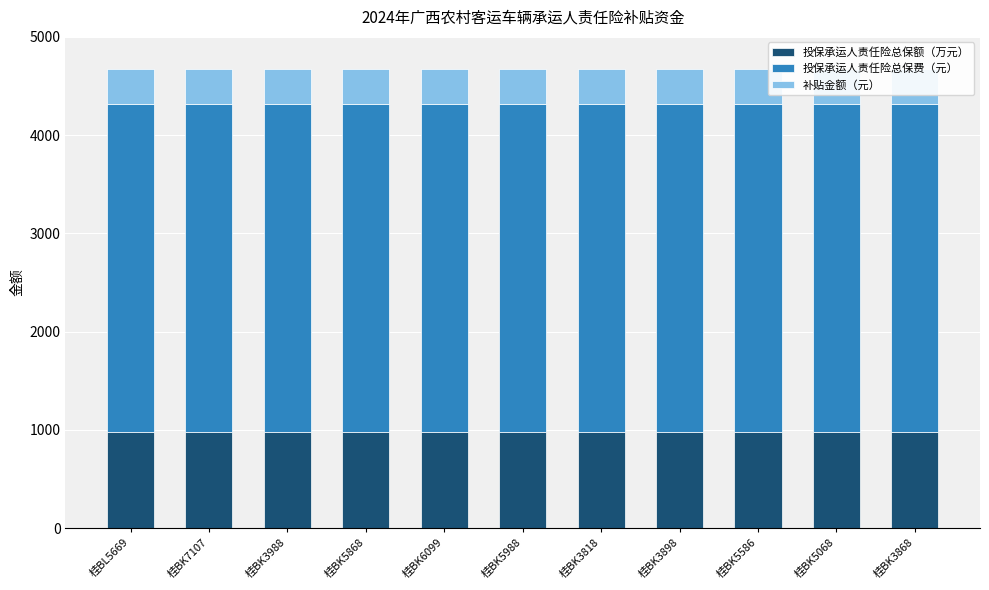

Count the number of data series in this chart.

3